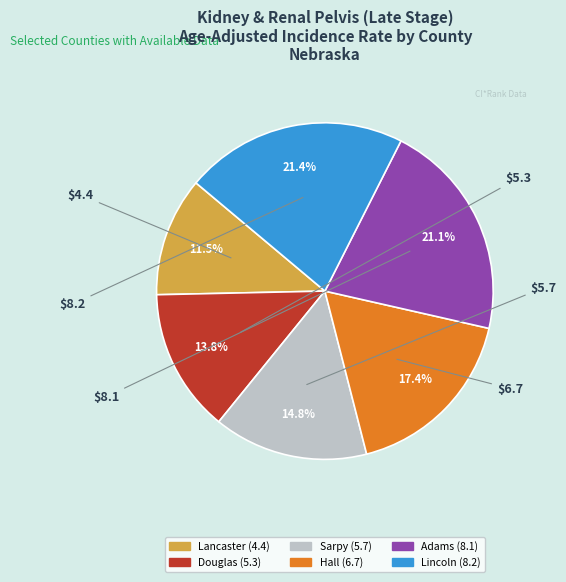

To the nearest percent, what is the difference between the largest and smallest slice percentages?

10%